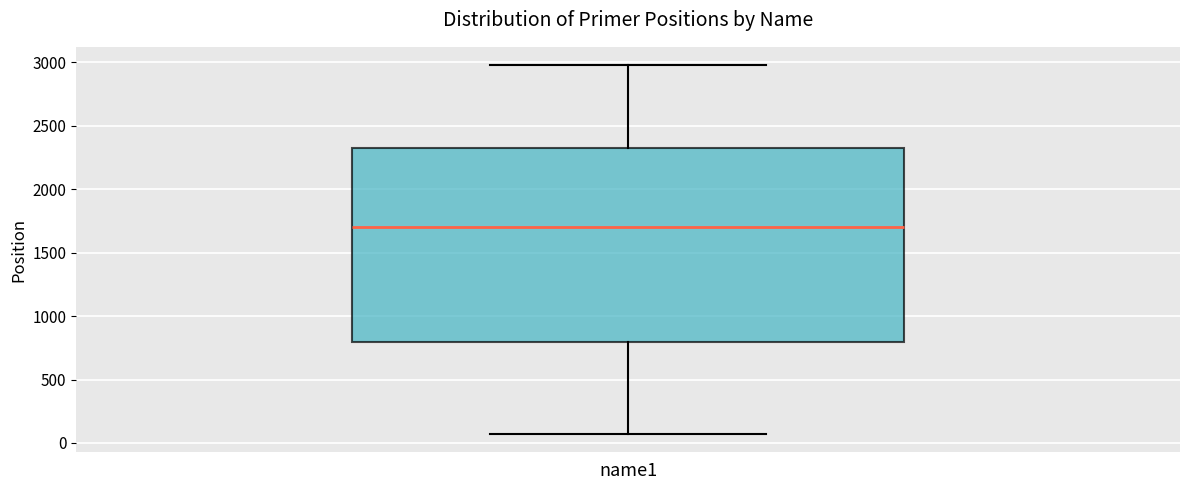

Read this box plot against the y-axis: the position of the median line, the range covered by the box, and the ends of both whiskers. The values are not printed on the chart, so give them approximately, as read against the axis.

median 1700, box 800 to 2300, whiskers 50 to 3000